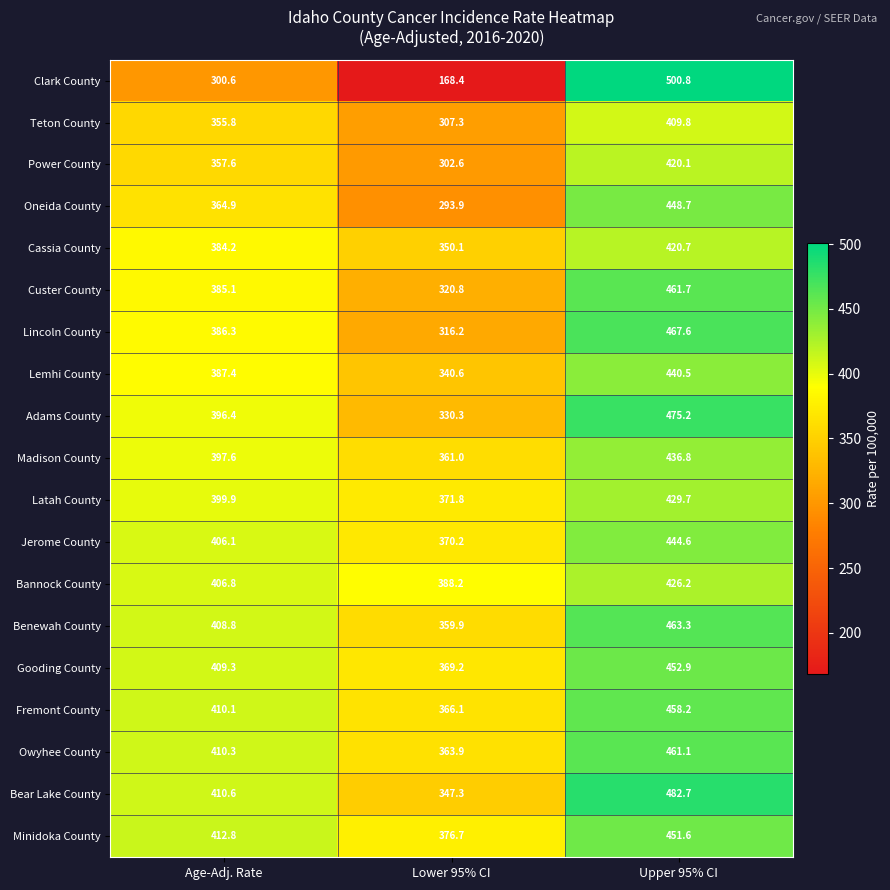

At Lower 95% CI, list the series in order from largest to smallest.

Bannock County, Minidoka County, Latah County, Jerome County, Gooding County, Fremont County, Owyhee County, Madison County, Benewah County, Cassia County, Bear Lake County, Lemhi County, Adams County, Custer County, Lincoln County, Teton County, Power County, Oneida County, Clark County